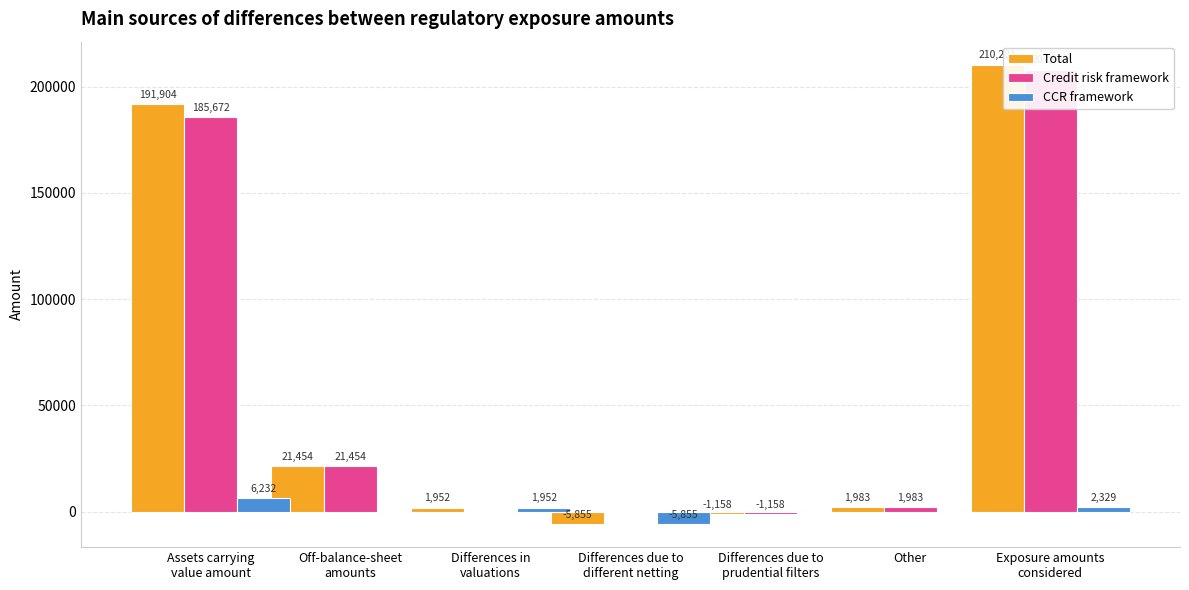

Reading left to right, transcribe all the data shown in this chart.

Total: 191904	21454	1952	-5855	-1158	1983	210281
Credit risk framework: 185672	21454	0	0	-1158	1983	207951
CCR framework: 6232	0	1952	-5855	0	0	2329